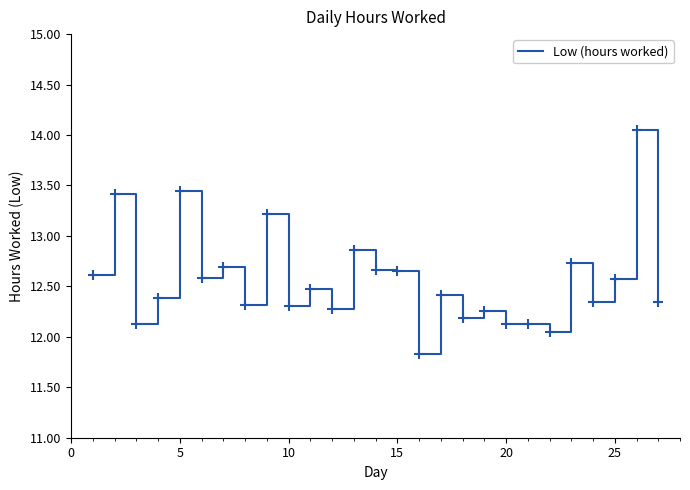

What is the difference between the maximum and minimum values?

2.2